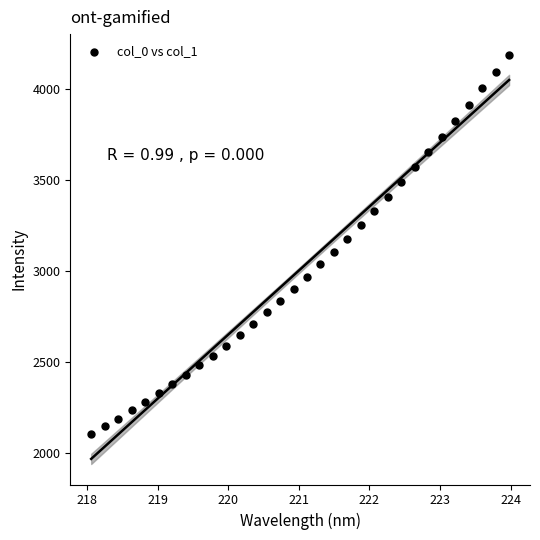

What is the range of X values (max minus min)?

5.9